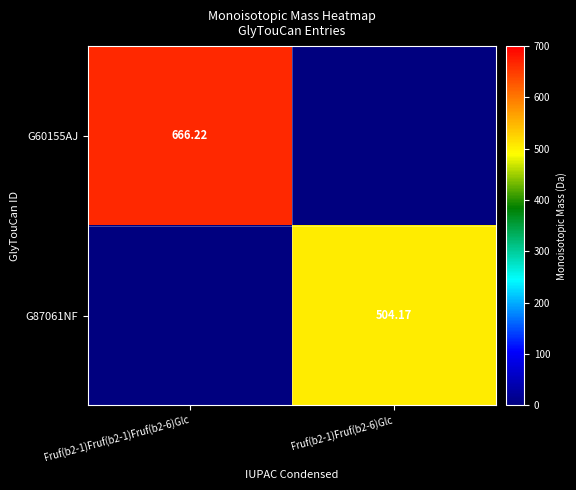

Which has a higher value, Fruf(b2-1)Fruf(b2-6)Glc or Fruf(b2-1)Fruf(b2-1)Fruf(b2-6)Glc?

Fruf(b2-1)Fruf(b2-1)Fruf(b2-6)Glc